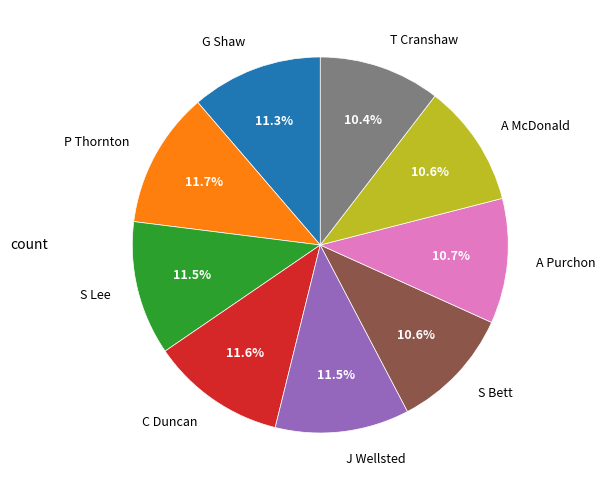

Is it true that A McDonald is 11% of the pie?

True